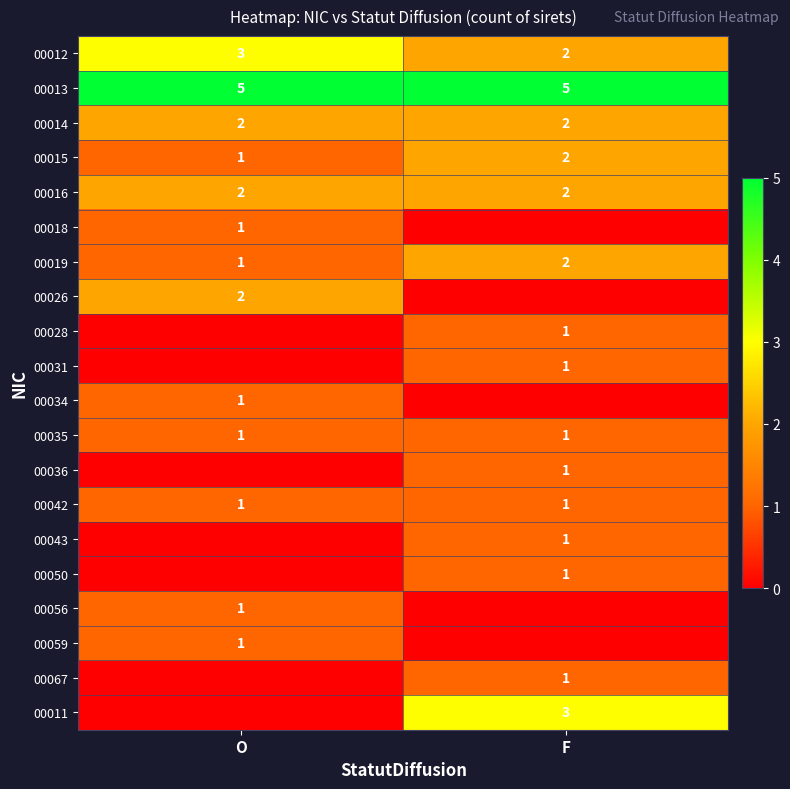

What is the total value across all series at F?

26